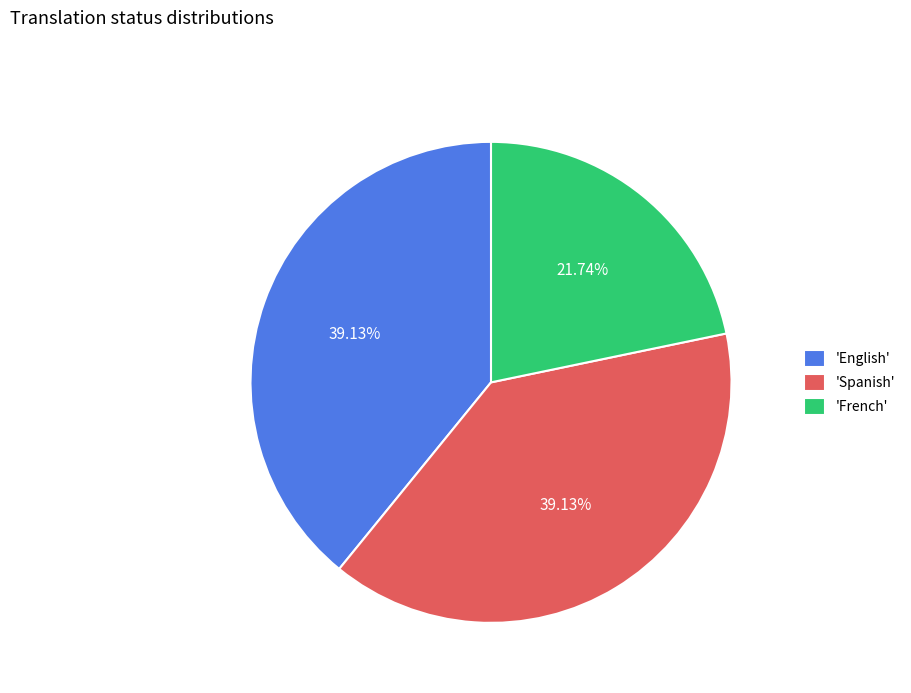

Combined, do 'Spanish' and 'English' account for over 50%?

Yes